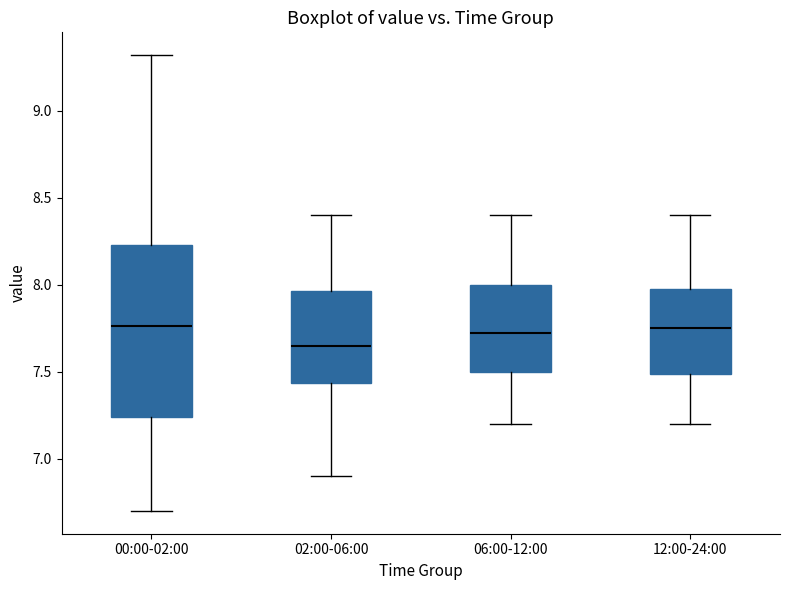

Reading left to right, read every box against the y-axis: the position of its median line, the range the box covers, and the ends of its whiskers. The values are not printed on the chart, so give them approximately, as read against the axis.

00:00-02:00: median 7.75, box 7.25 to 8.25, whiskers 6.70 to 9.30
02:00-06:00: median 7.65, box 7.45 to 7.95, whiskers 6.90 to 8.40
06:00-12:00: median 7.75, box 7.50 to 8.00, whiskers 7.20 to 8.40
12:00-24:00: median 7.75, box 7.50 to 8.00, whiskers 7.20 to 8.40